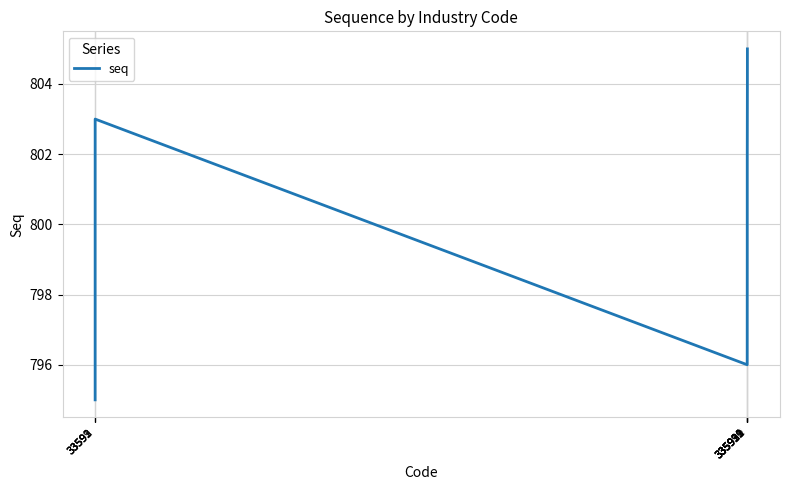

At which label is the value closest to 800?

33593